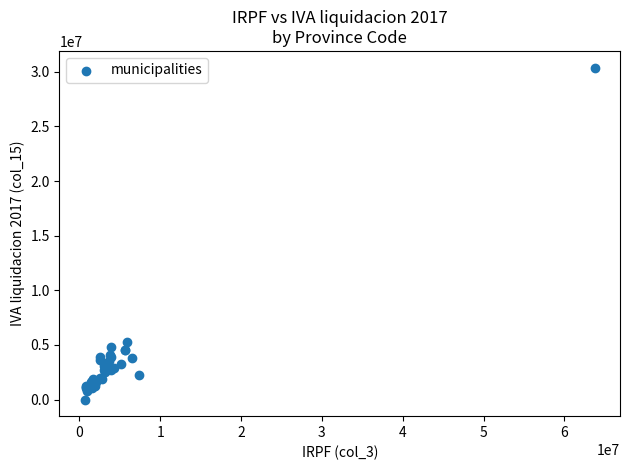

What Y value in the scatter plot is closest to 15191928?

5278148.3